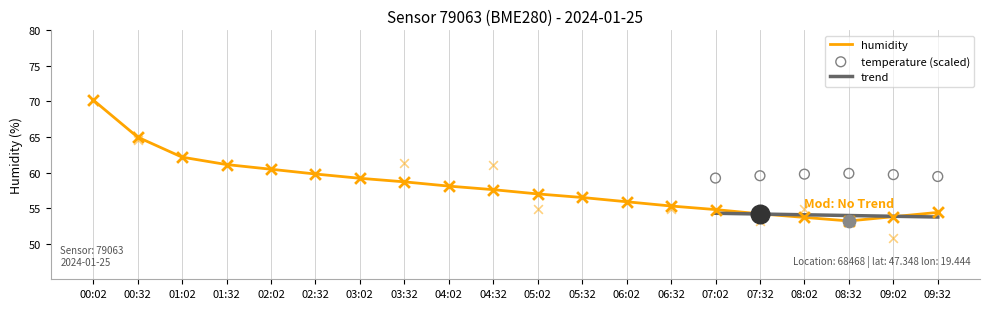

Which series reaches the minimum Y coordinate?

temperature